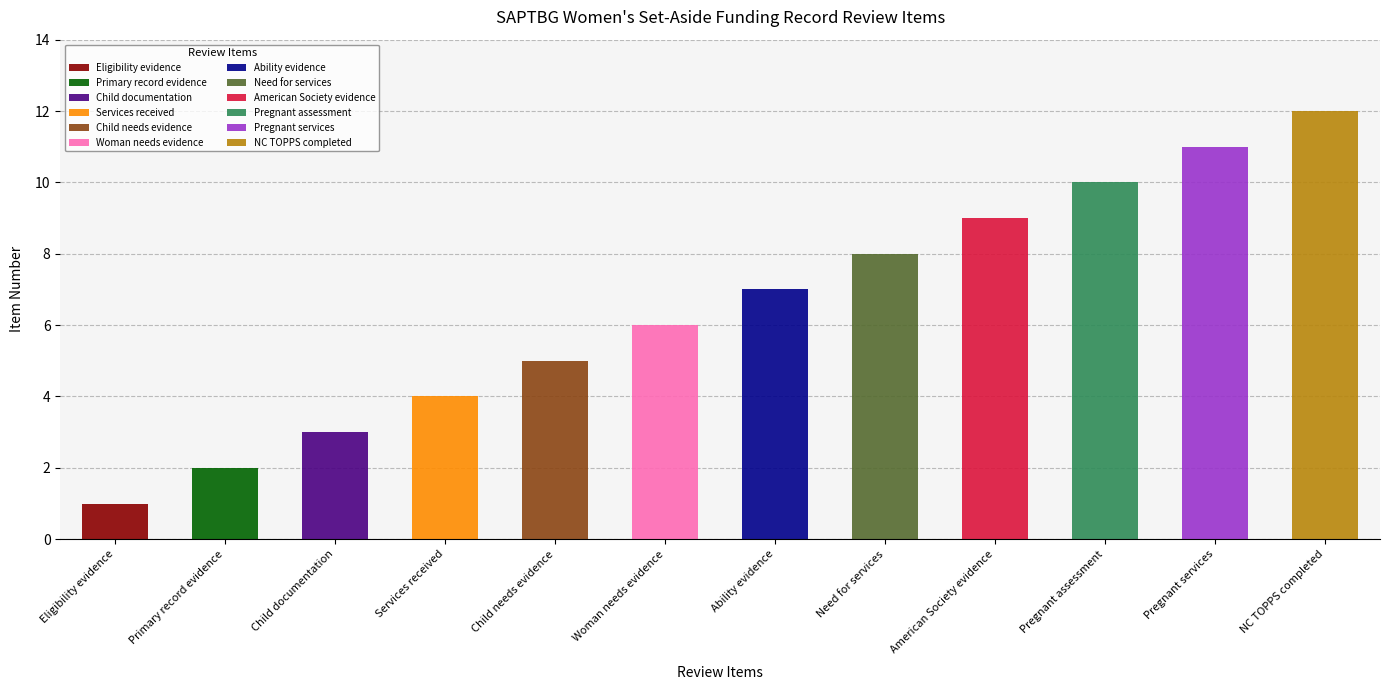

What is the difference between the maximum and minimum values?

11